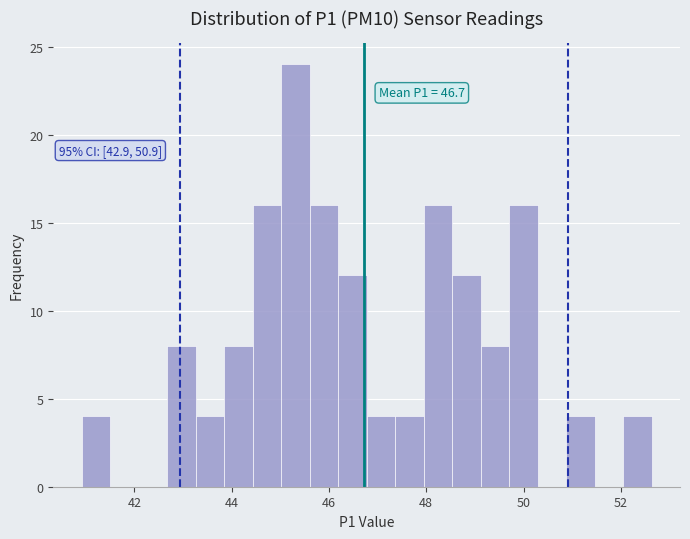

Read against the x-axis, roughly where is the centre of the tallest bar?

45.4